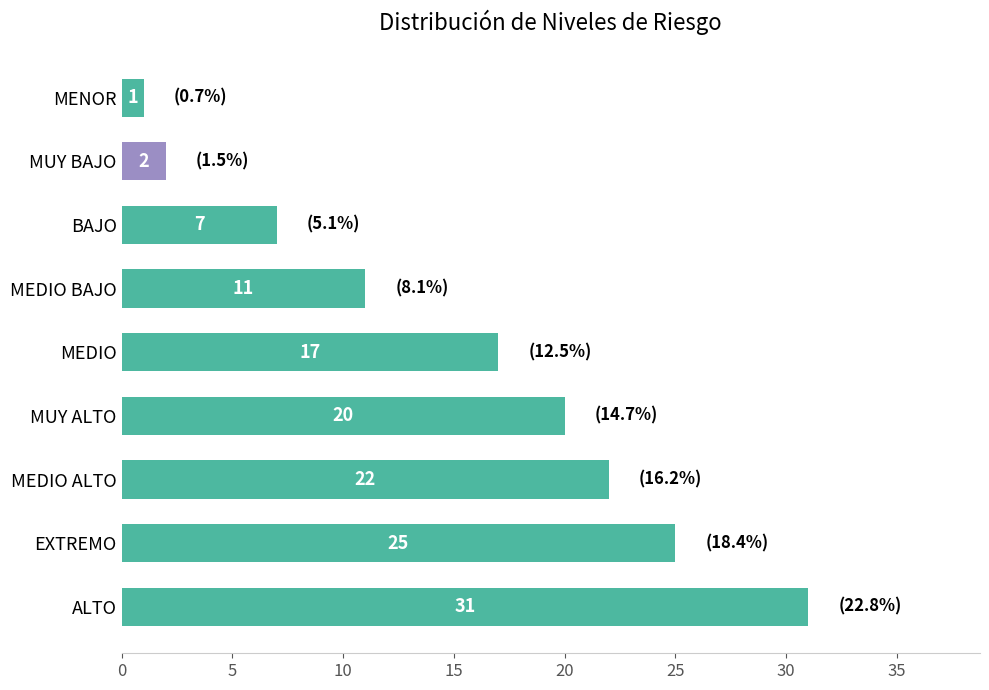

How many values are below 17?

4